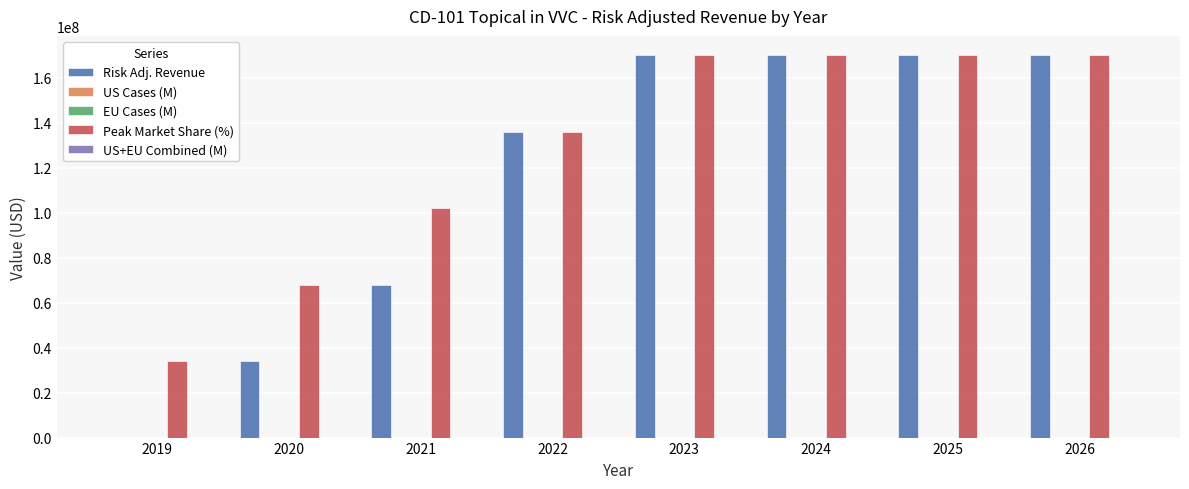

Which series has the largest total across all categories?

Peak Market Share (%)